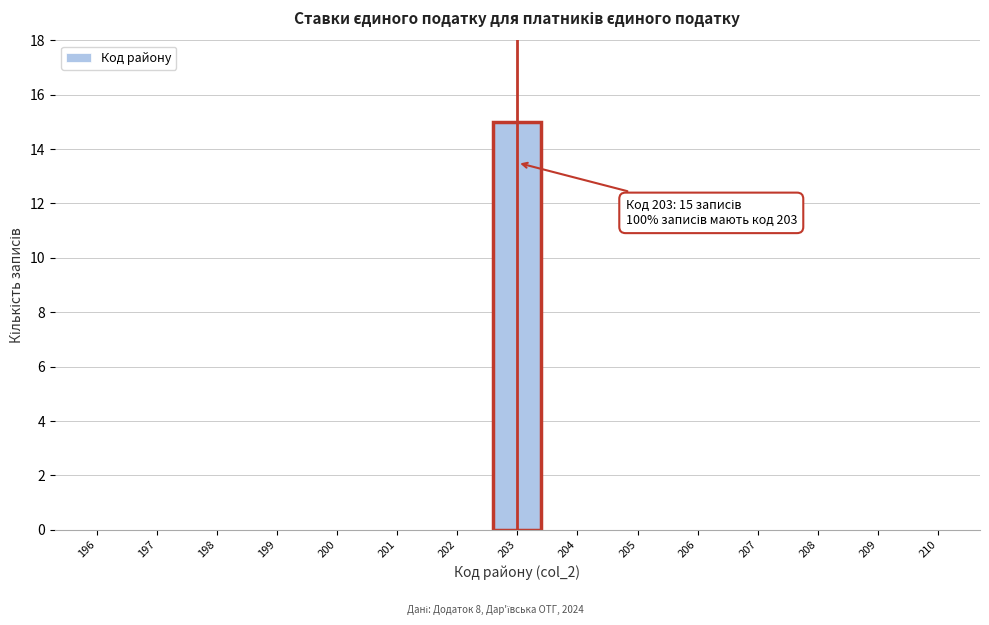

Reading left to right, what are all the values shown in this chart?

196=0	197=0	198=0	199=0	200=0	201=0	202=0	203=15	204=0	205=0	206=0	207=0	208=0	209=0	210=0